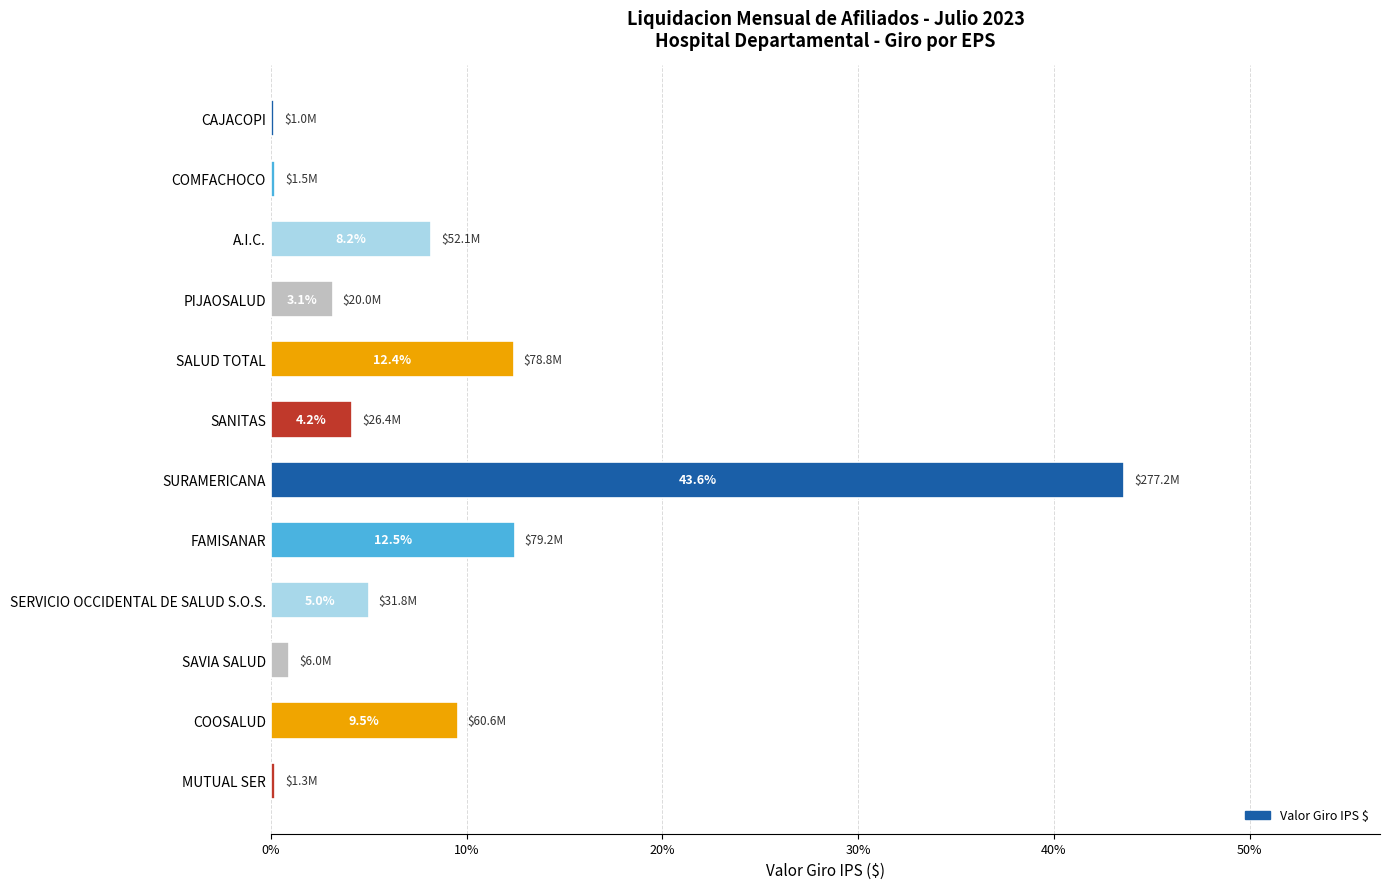

What is the change in value from SURAMERICANA to SERVICIO OCCIDENTAL DE SALUD S.O.S.?

-38.6